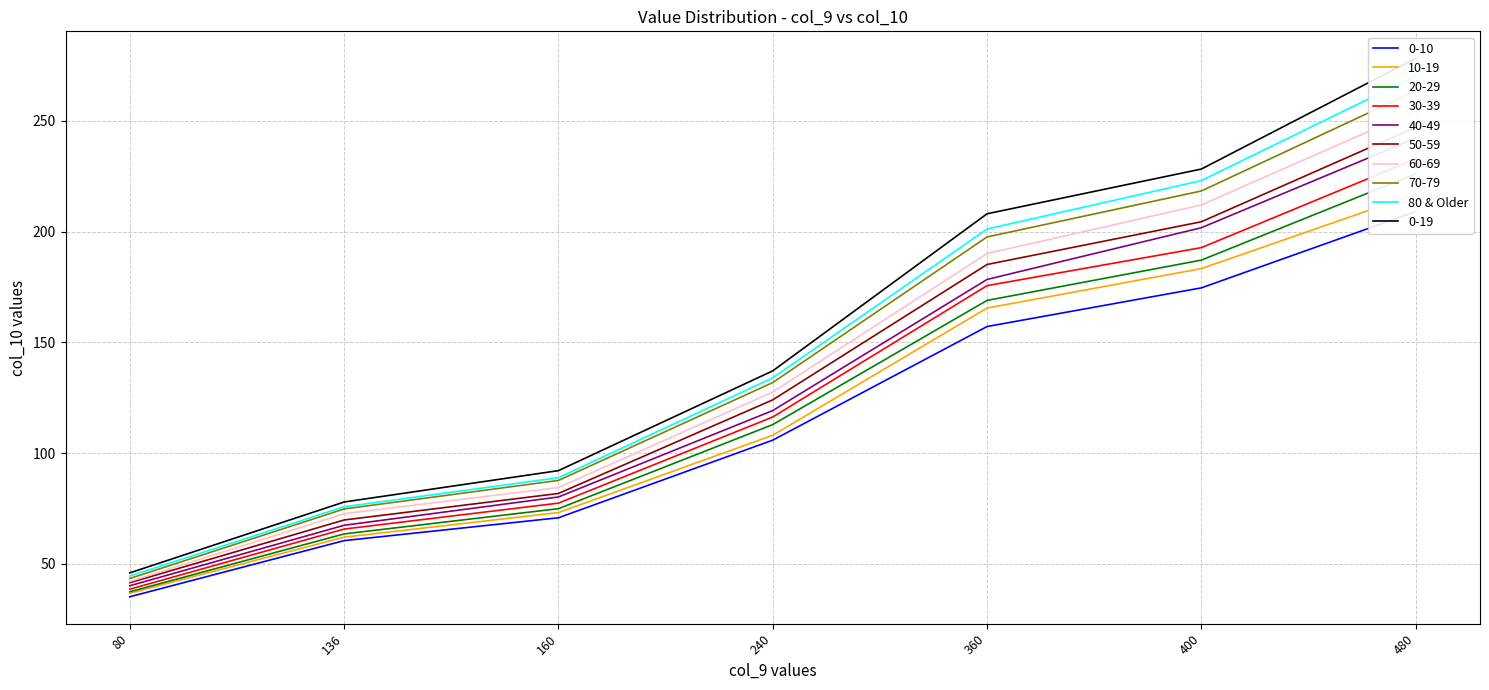

The chart shows a value of 37.2 at 240. True or false?

False